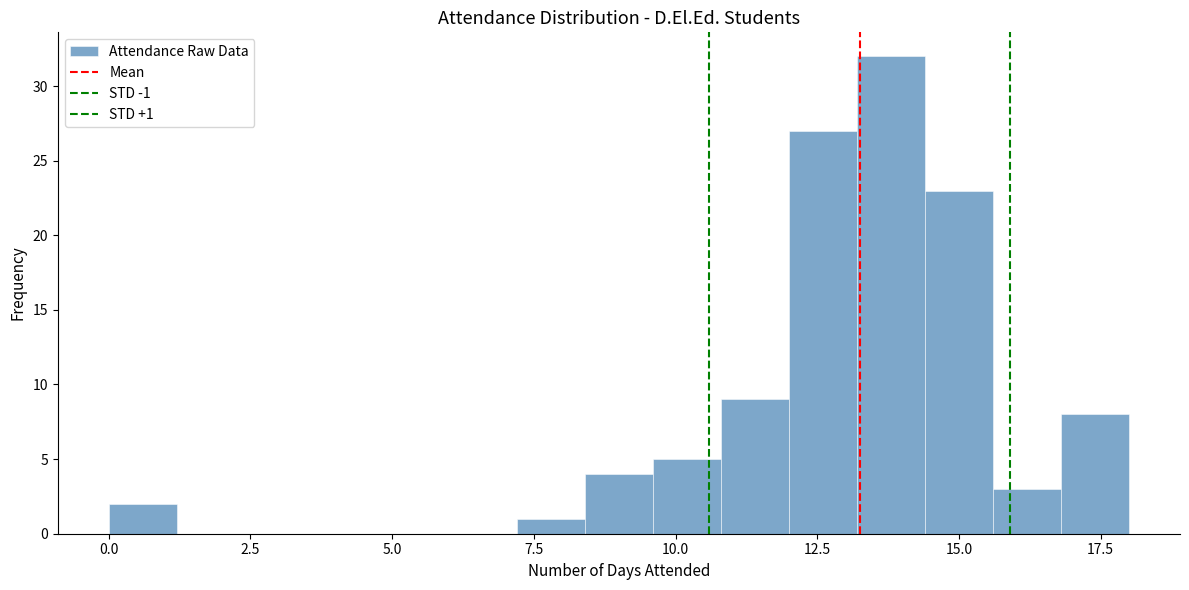

Around what value on the x-axis is the tallest bar? Give the approximate position of its centre, as read against the axis.

14.0